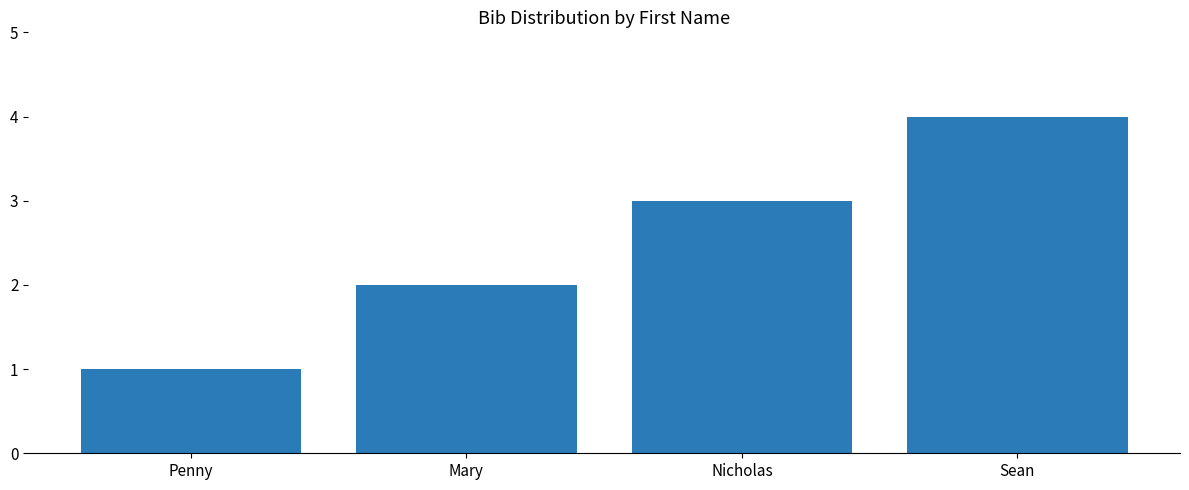

At which label is the value closest to 2?

Mary